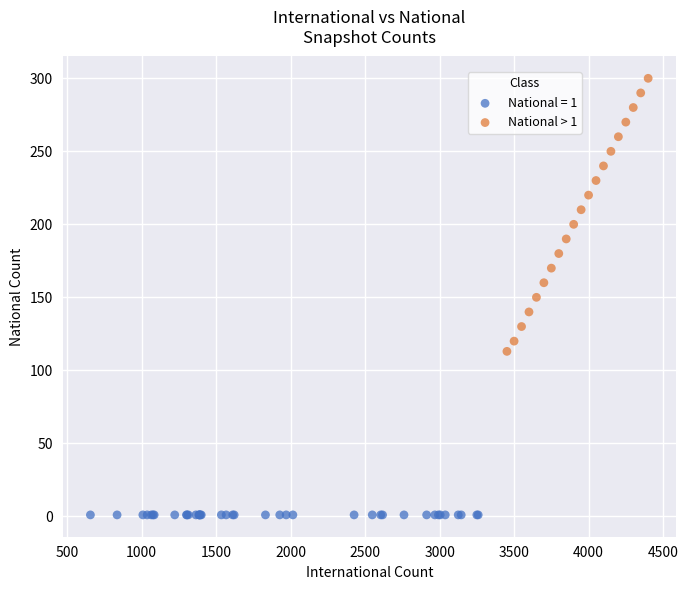

Which series reaches the minimum Y coordinate?

National = 1